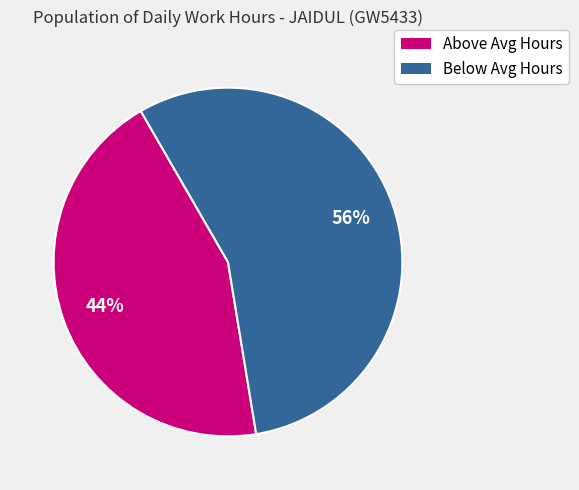

To the nearest percent, what is the average slice percentage?

50%